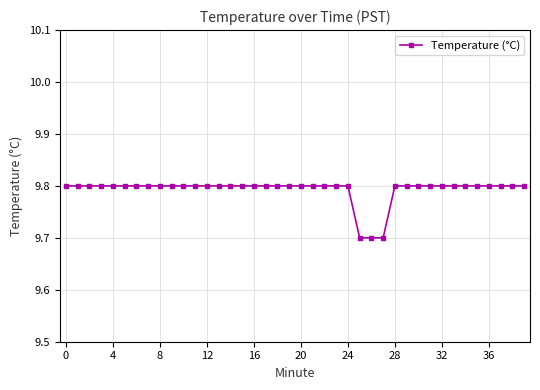

What is the value of the 14th point from the left?

9.8